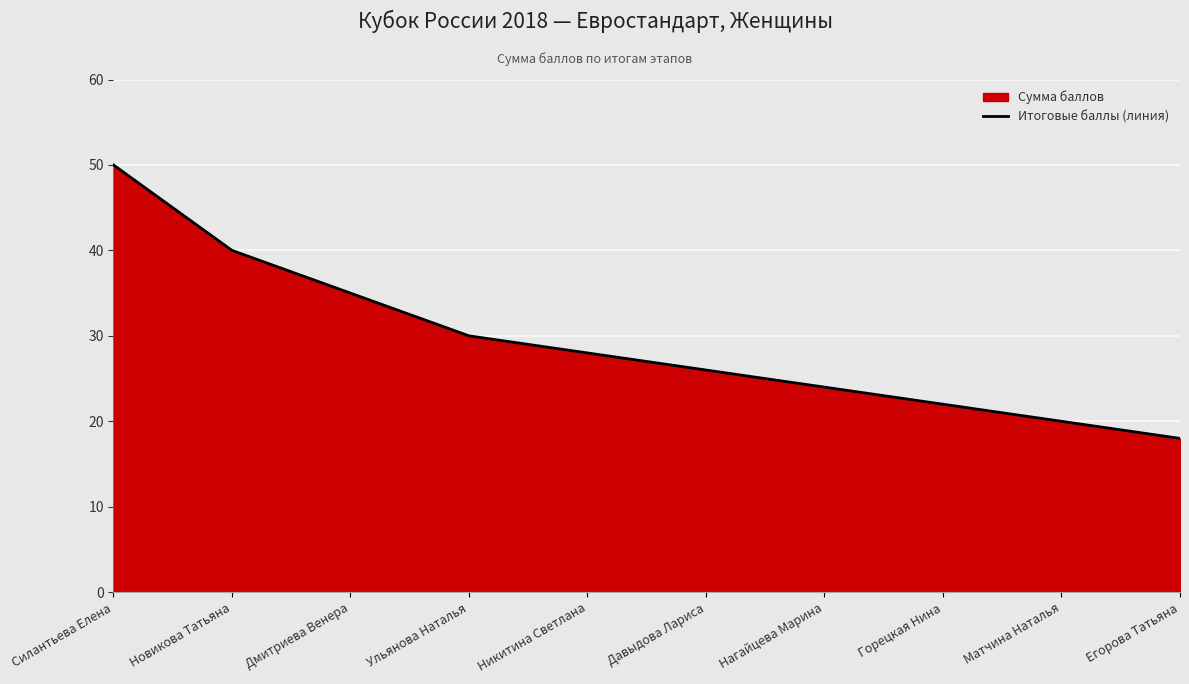

Reading left to right, extract all data points from this chart.

50	40	35	30	28	26	24	22	20	18